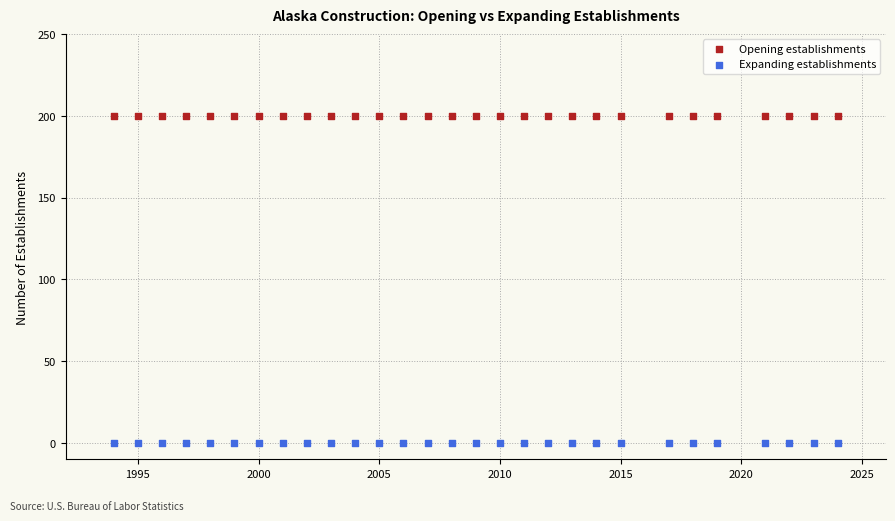

Which series contains the lowest Y value?

Expanding establishments